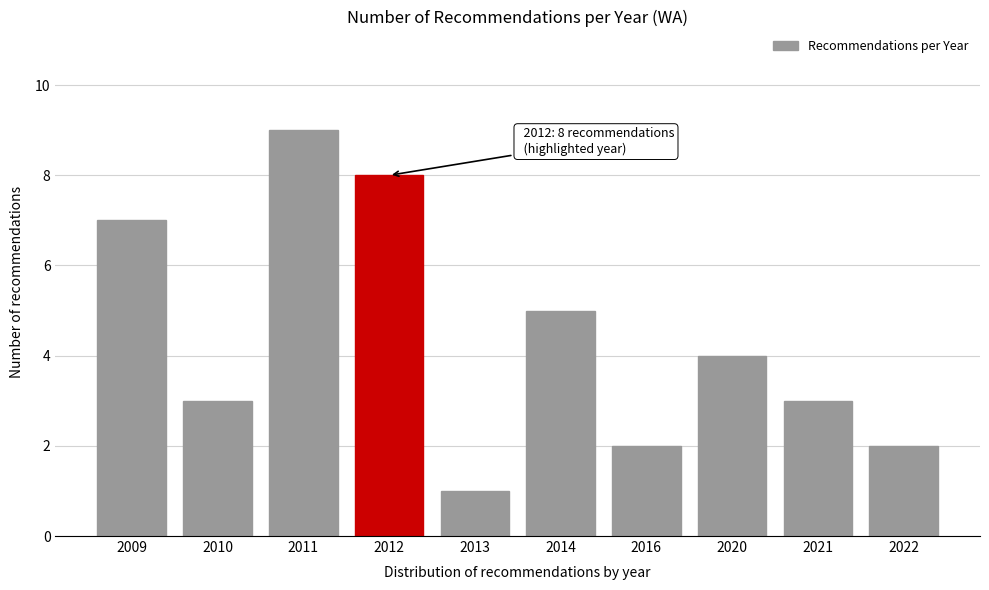

Reading left to right, transcribe all the data shown in this chart.

2009=7	2010=3	2011=9	2012=8	2013=1	2014=5	2016=2	2020=4	2021=3	2022=2